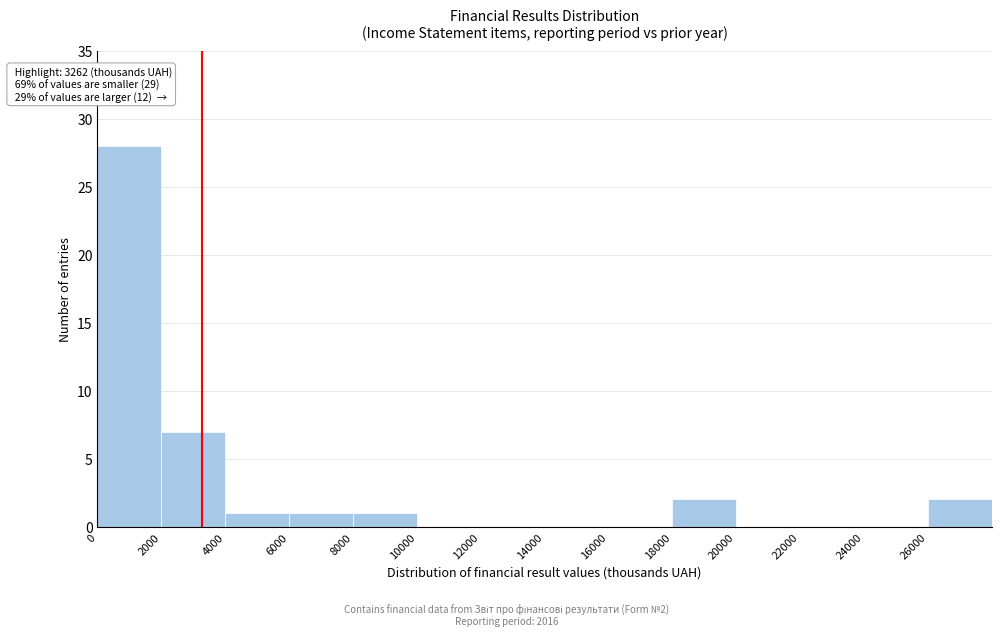

Over which range of the x-axis is the bar tallest?

0 to 2000